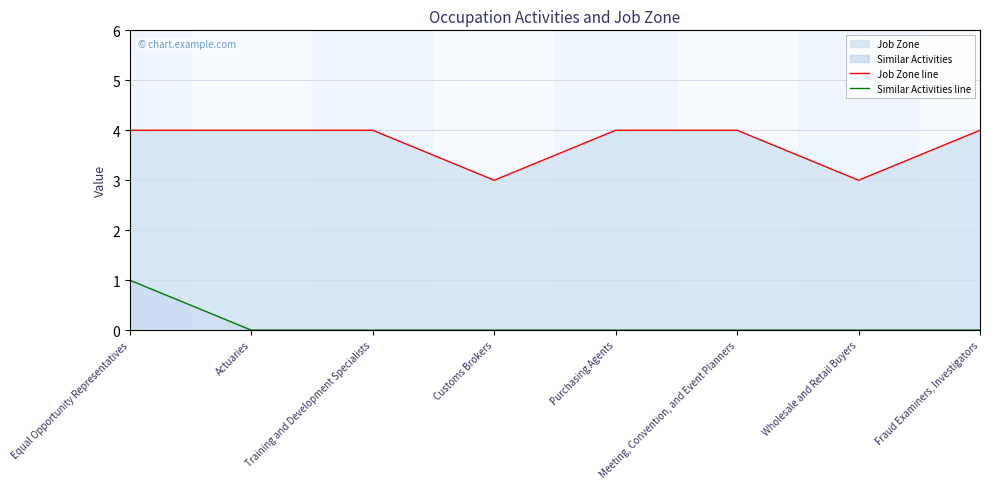

At which category does Job Zone line reach its first local valley?

Customs Brokers